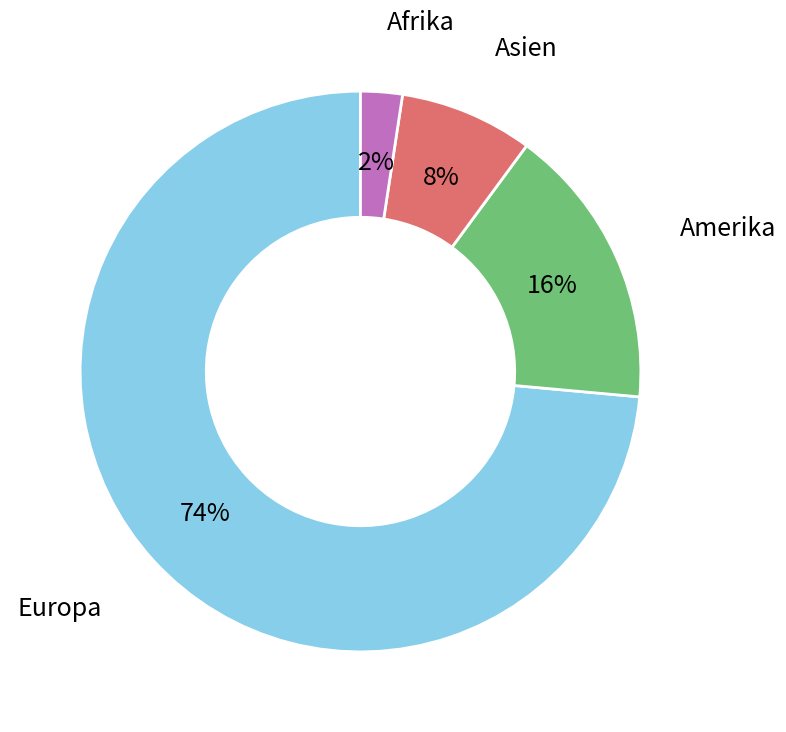

Do Amerika and Europa together represent more than half of the pie?

Yes